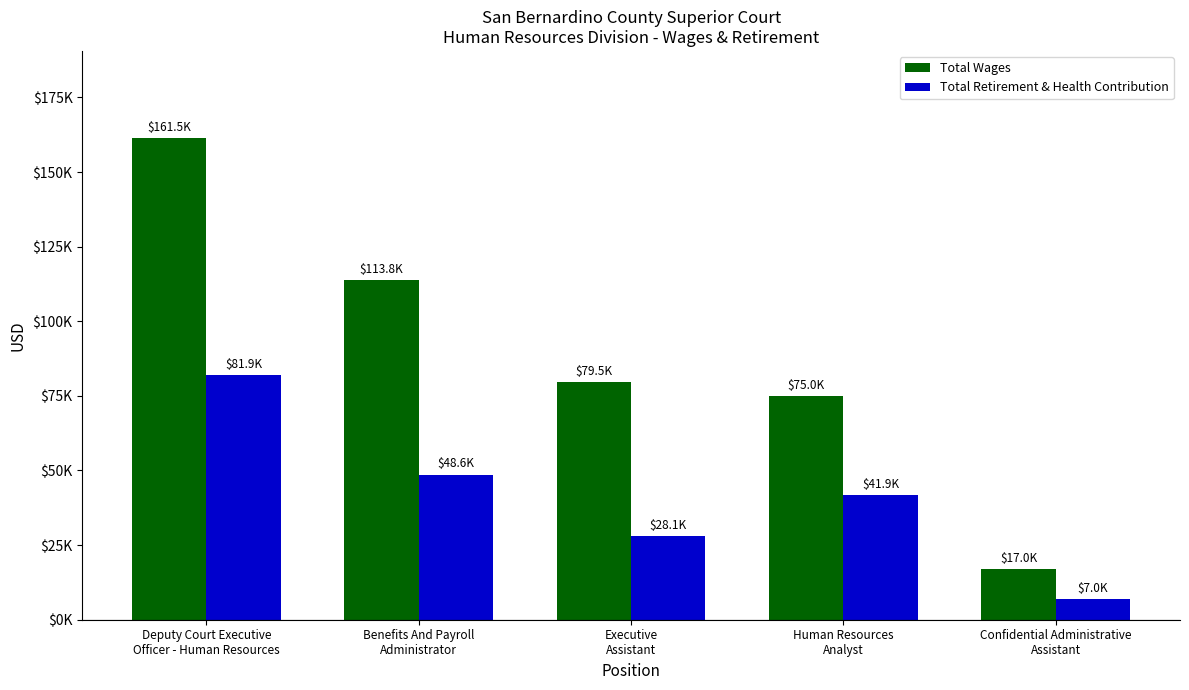

The Total Retirement & Health Contribution series shows 9603 at Confidential Administrative
Assistant. True or false?

False